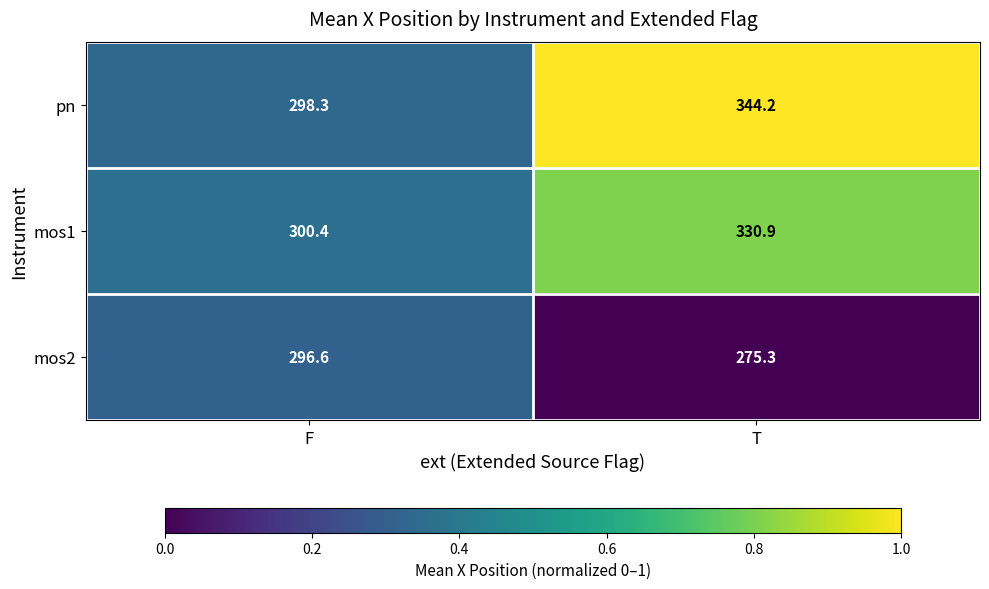

Which series changed the most between F and T?

pn